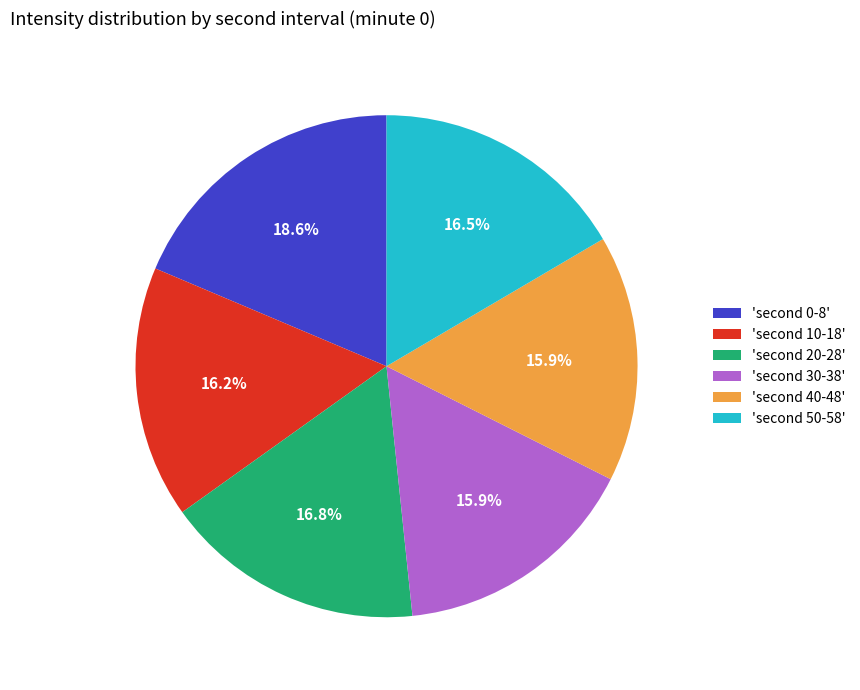

What is the largest slice in the pie chart?

'second 0-8'